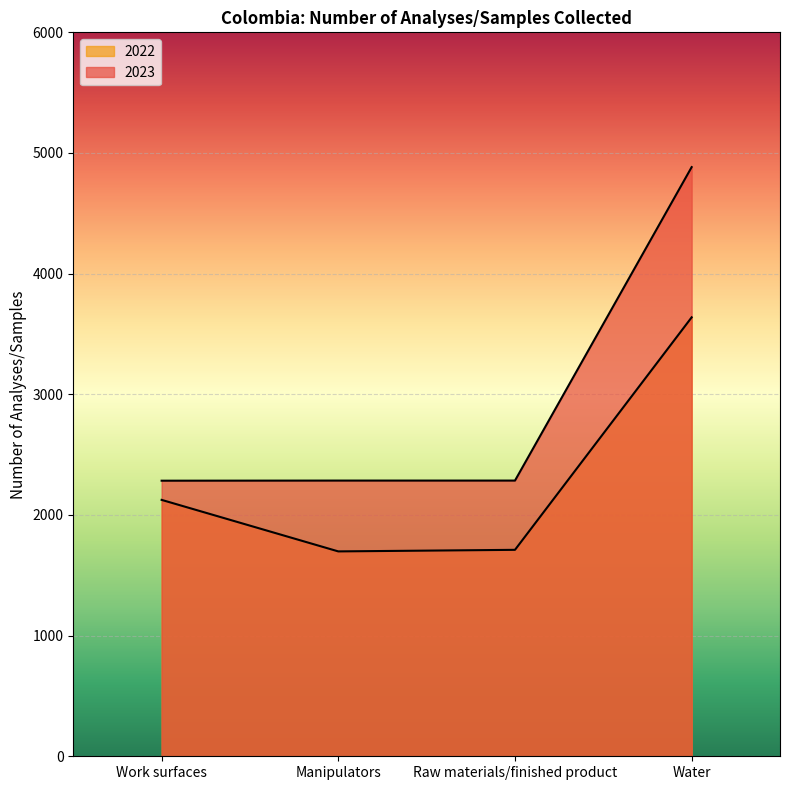

How many values in the 2022 series exceed 2125?

1